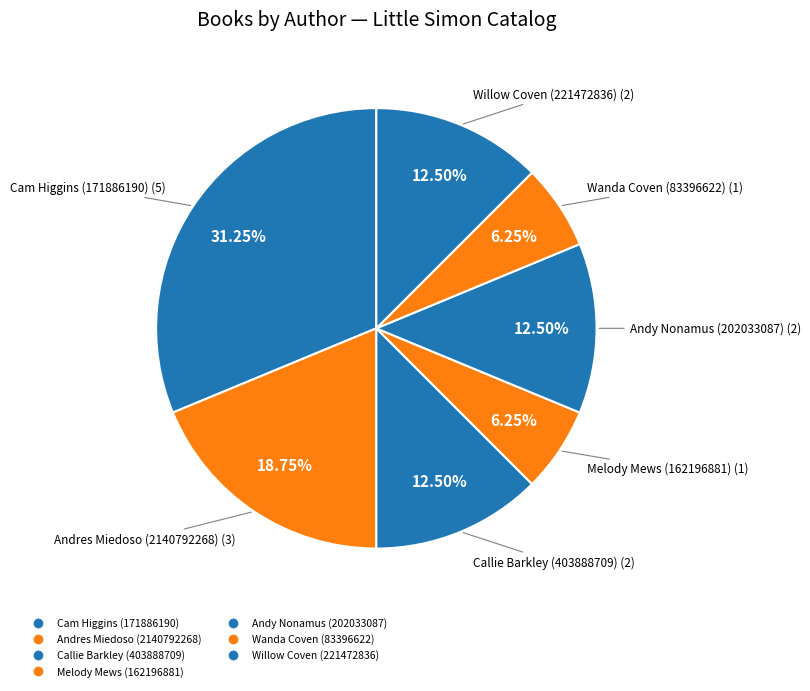

Count the number of slices in the pie.

7